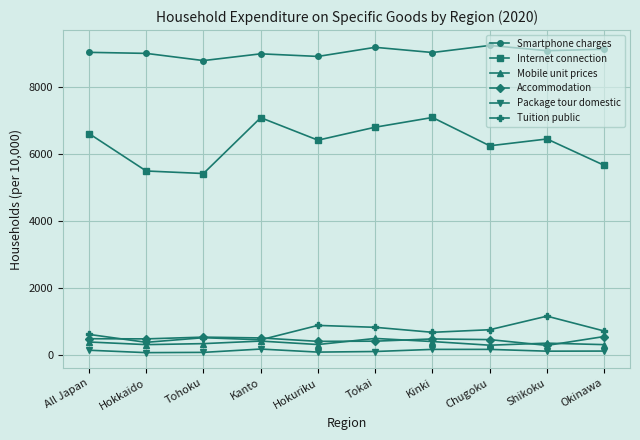

Which series has the widest spread of values?

Internet connection